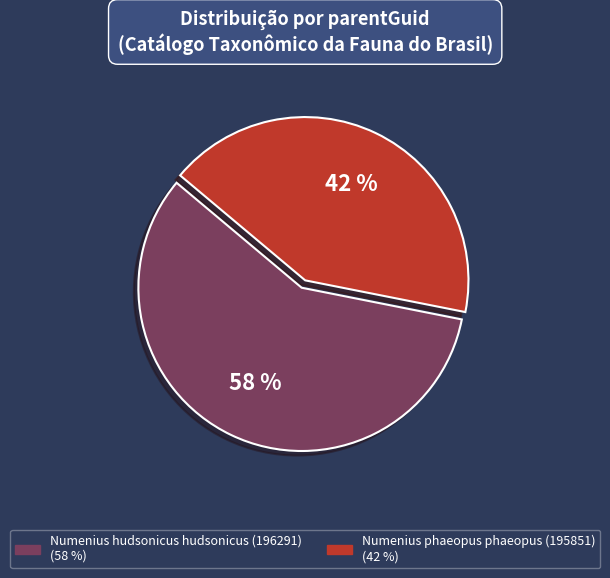

What is the smallest slice in the pie chart?

Numenius phaeopus phaeopus (195851)